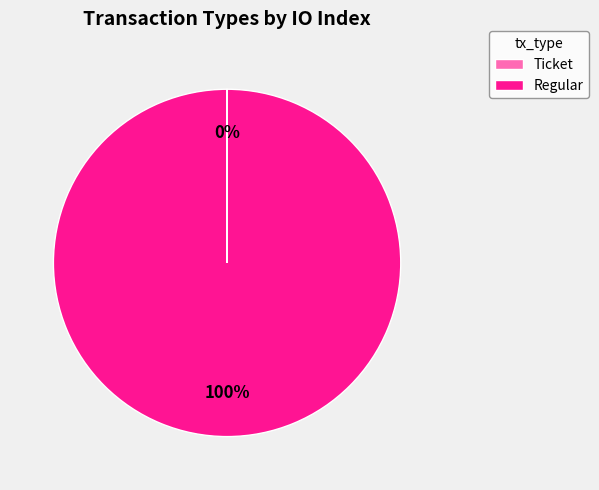

To the nearest percent, what is the average slice percentage?

50%